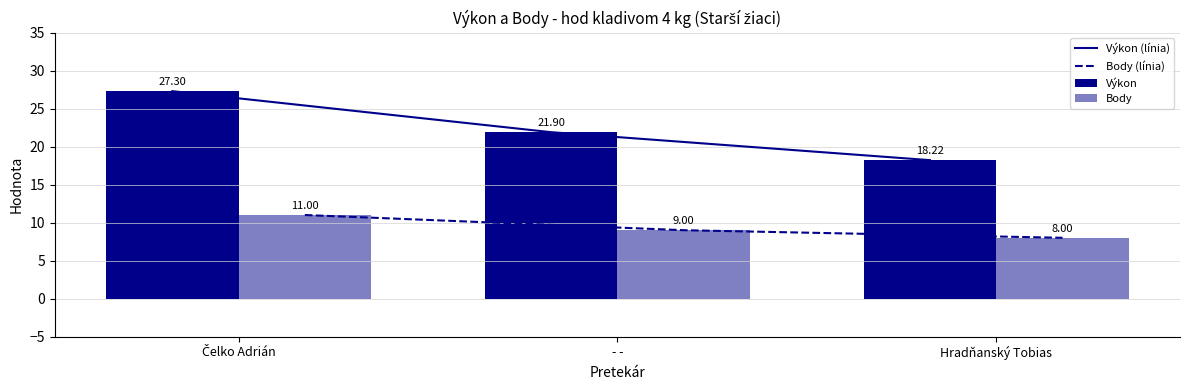

Is it true that Body equals 12.6 at - -?

False